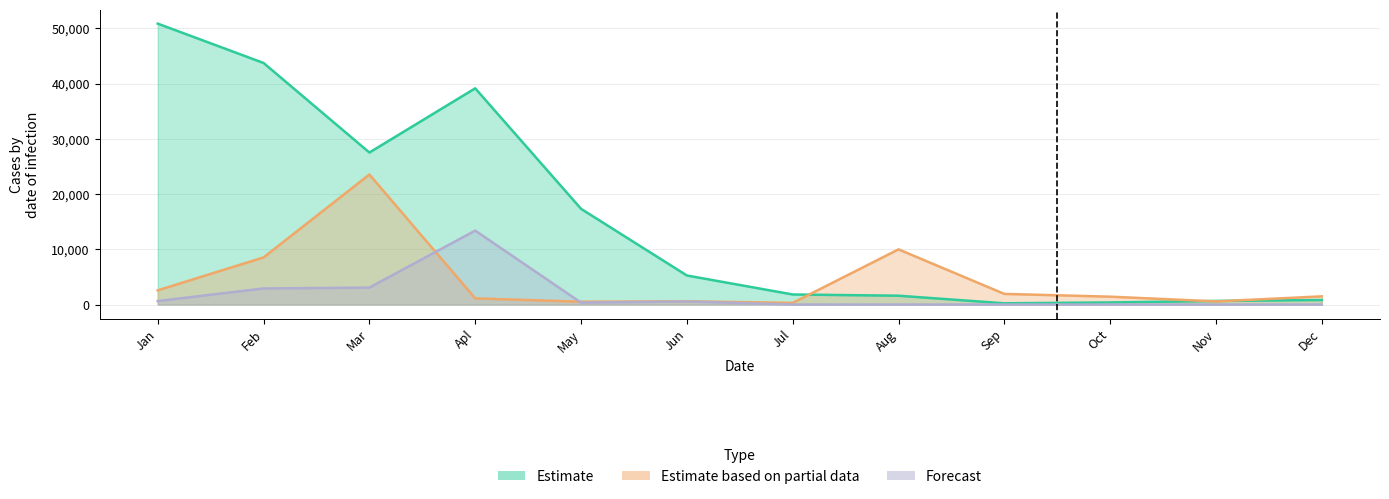

What is the average value of the Estimate based on partial data series?

4377